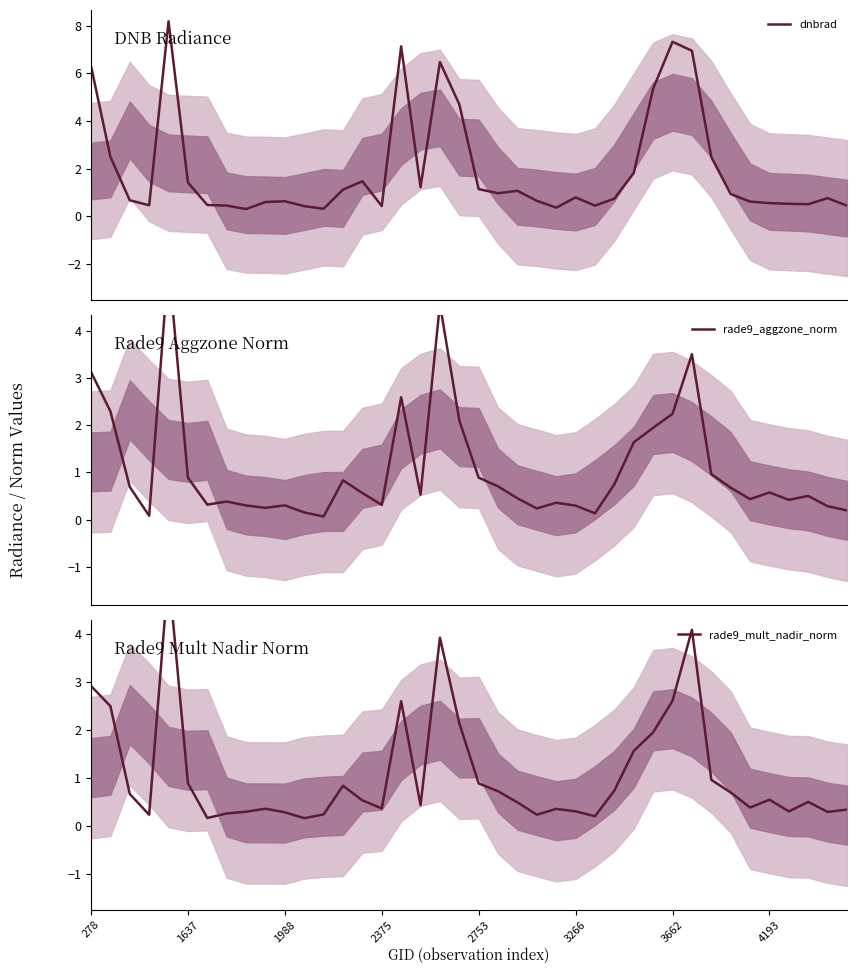

Which series has the largest range (max minus min)?

dnbrad